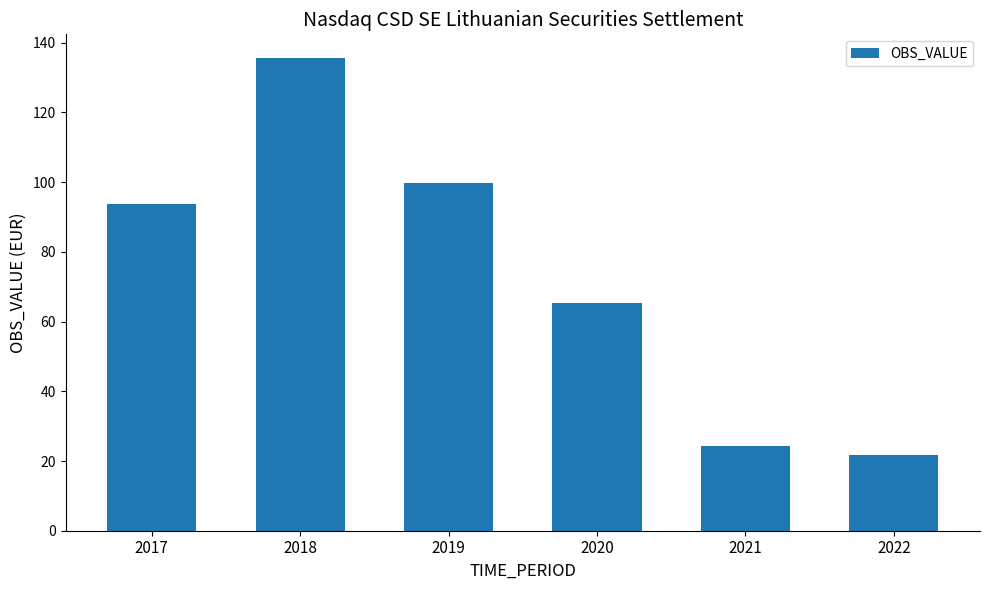

At which label is the value closest to 78?

2020